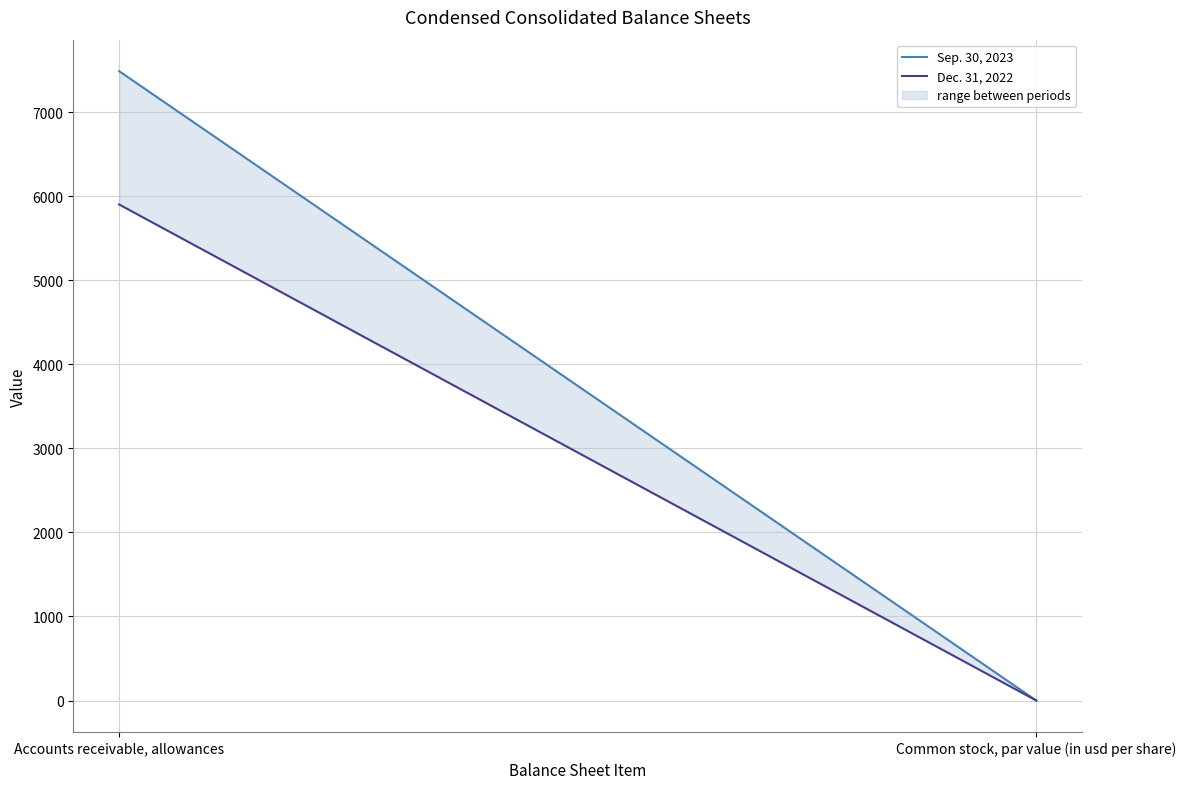

What are all the series names shown in the legend?

Sep. 30, 2023, Dec. 31, 2022